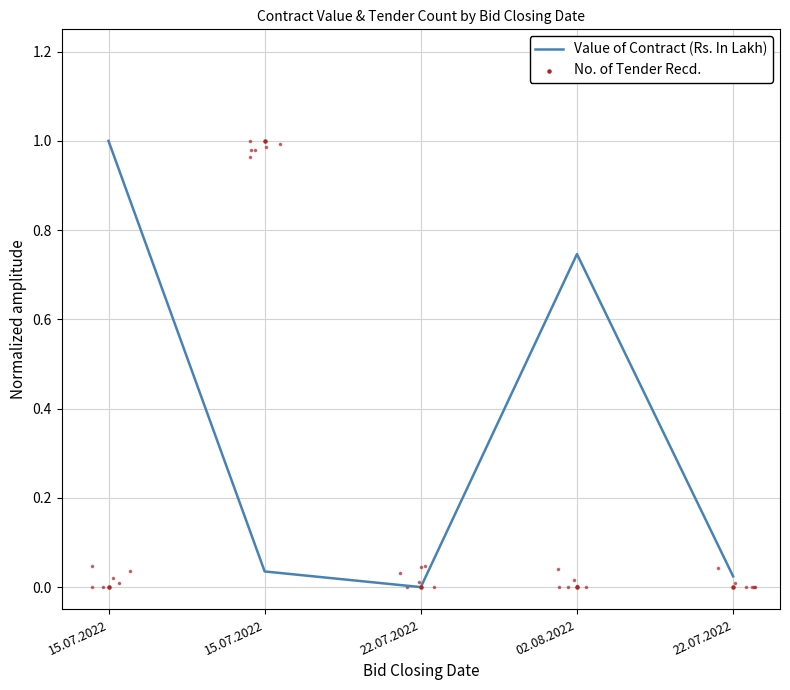

What are all the series names shown in the legend?

Value of Contract (Rs. In Lakh), No. of Tender Recd.